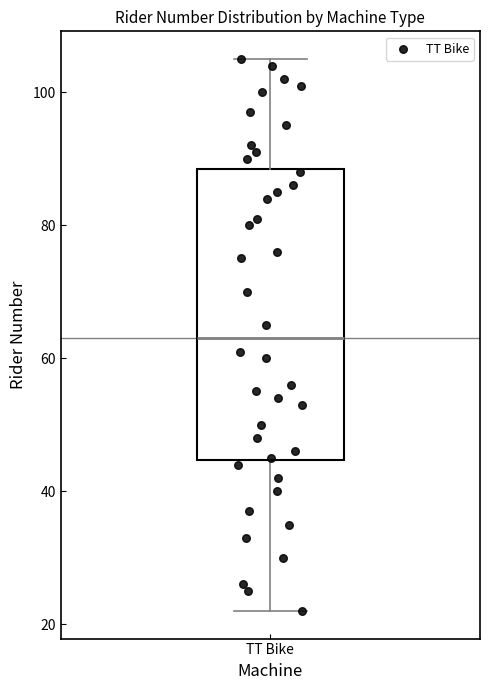

Read this box plot against the y-axis: the position of the median line, the range covered by the box, and the ends of both whiskers. The values are not printed on the chart, so give them approximately, as read against the axis.

median 64, box 44 to 88, whiskers 22 to 106